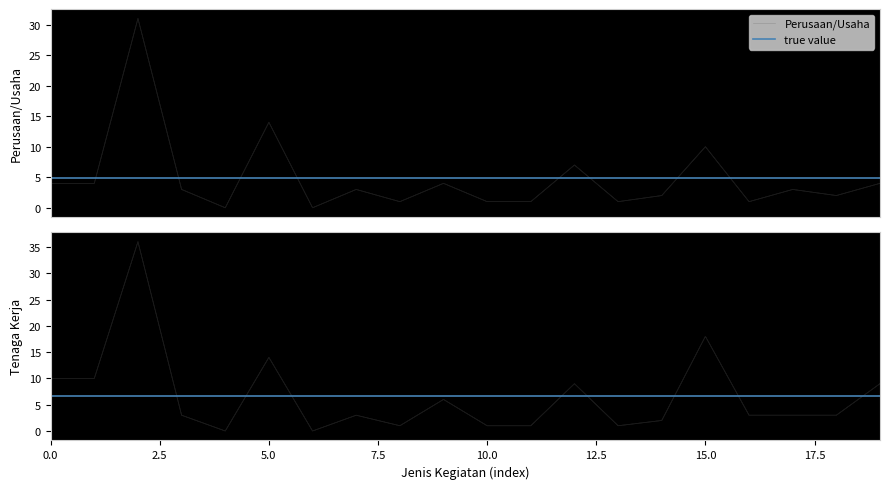

The value of Perusaan/Usaha at Tukang Foto is 1. True or false?

False